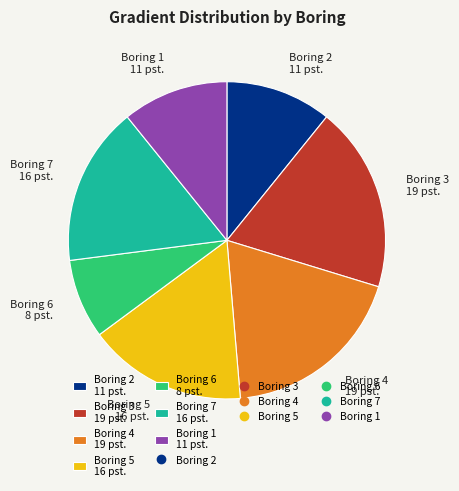

Is there any slice that represents more than half of the pie?

No